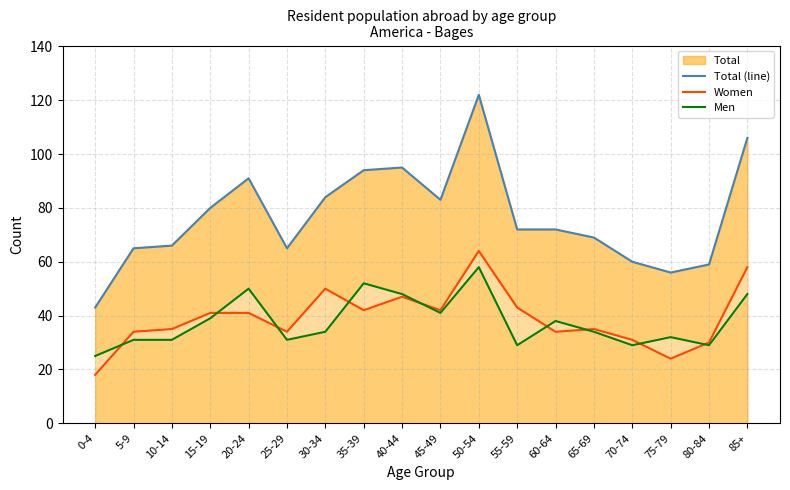

What is the maximum value shown in the chart?

122